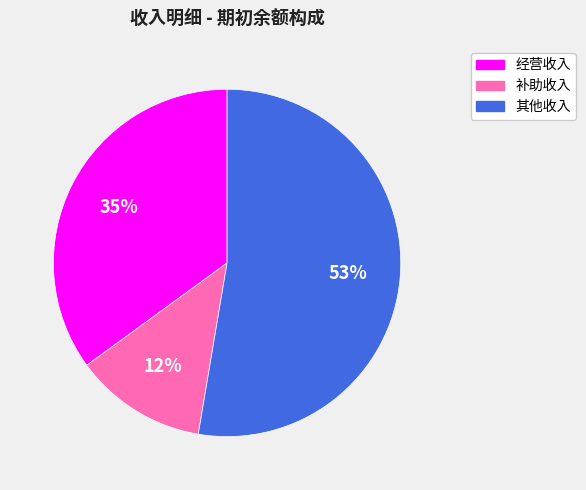

How many segments does this pie chart have?

3